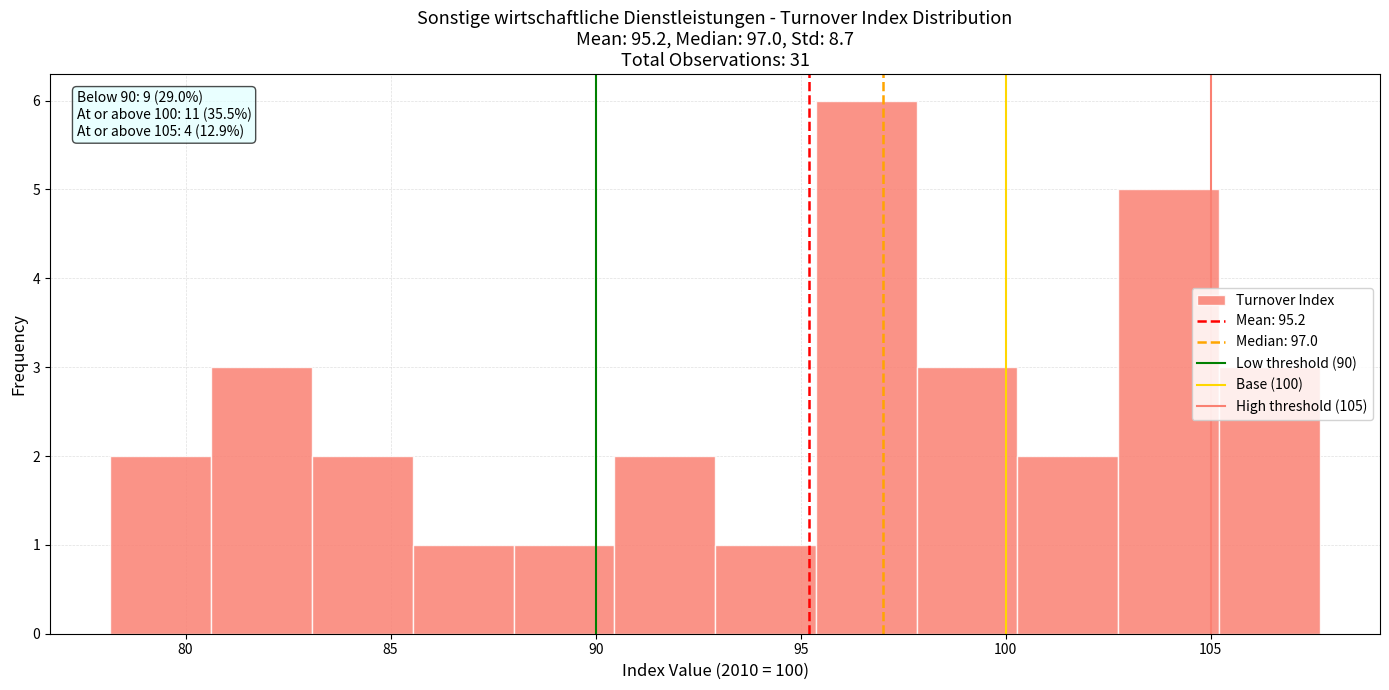

Which range on the x-axis has the tallest bar?

95.5 to 98.0